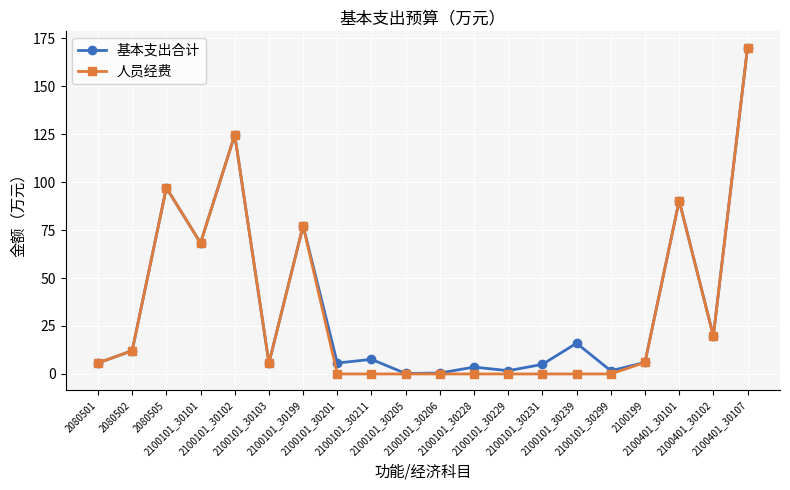

What is the greatest value displayed?

170.1